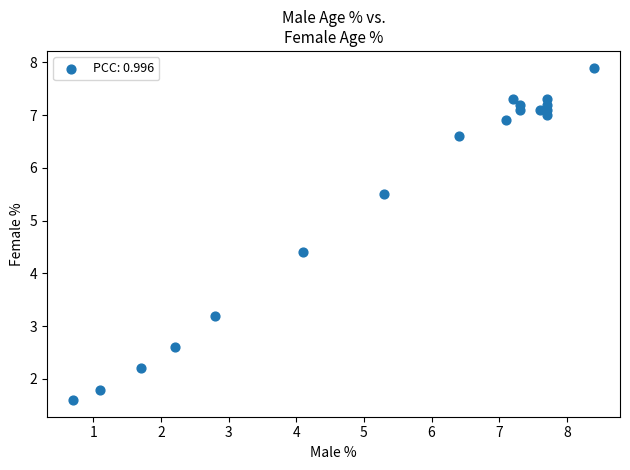

What Y value in the scatter plot is closest to 4?

4.4